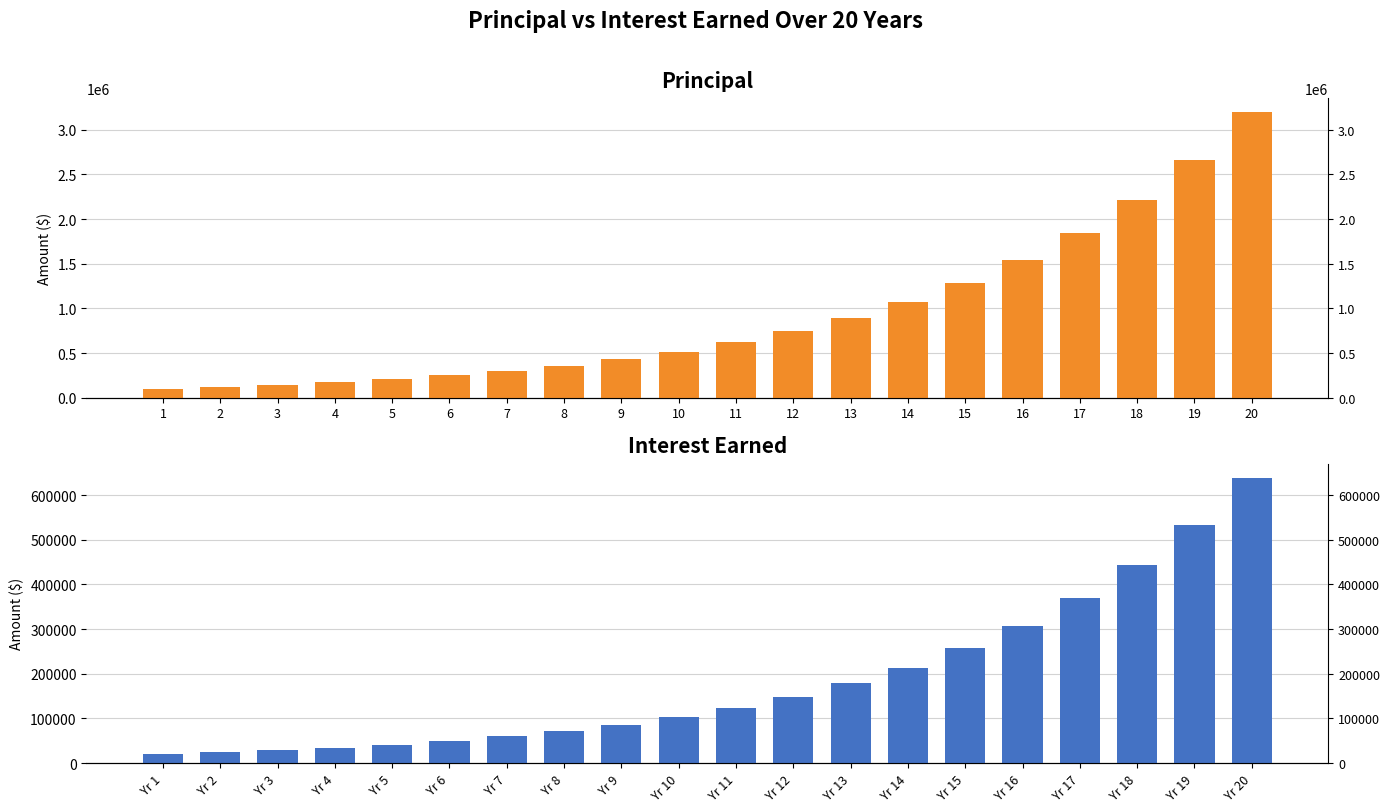

At 15, list the series in order from largest to smallest.

Principal, Interest Earned